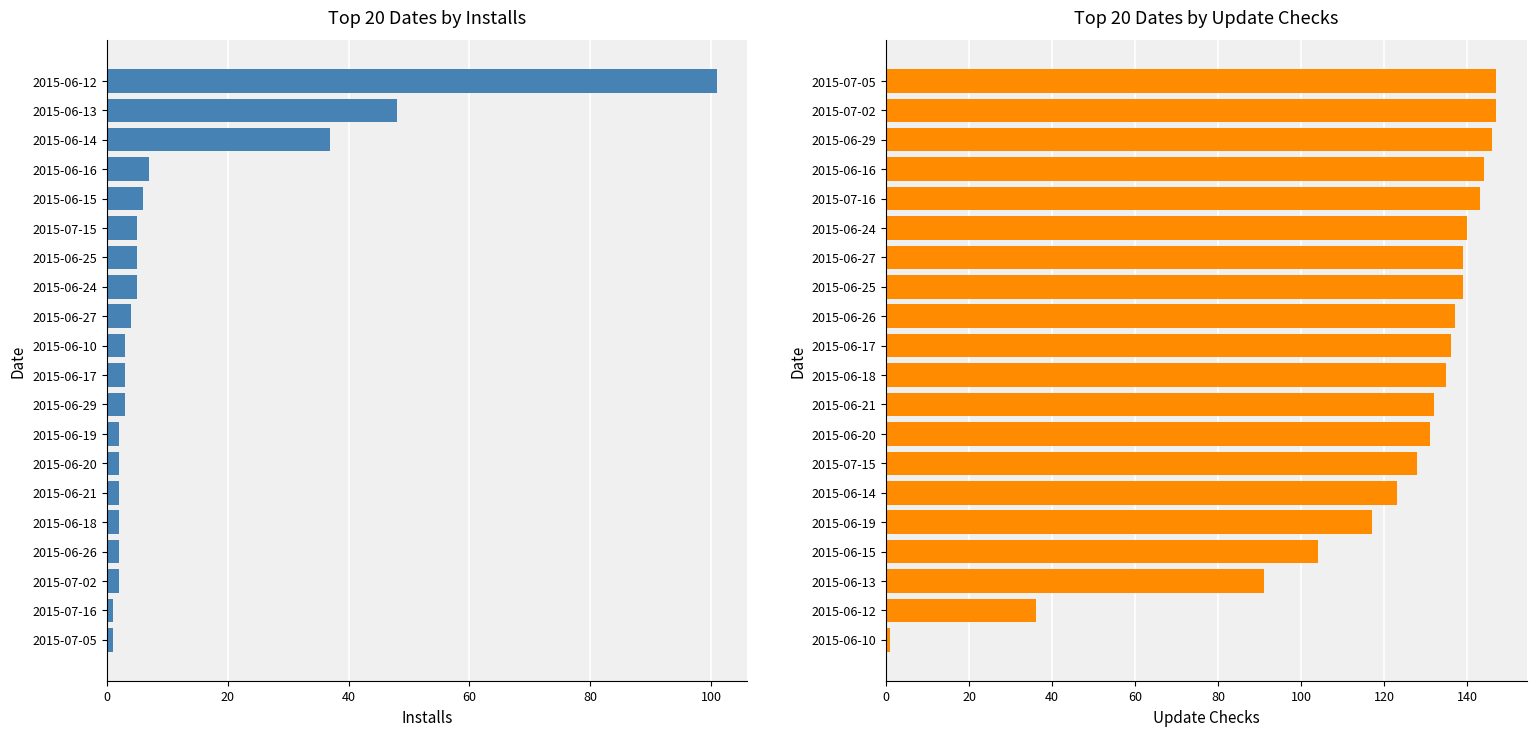

Which has a higher value, 2015-06-17 or 2015-07-15?

2015-07-15